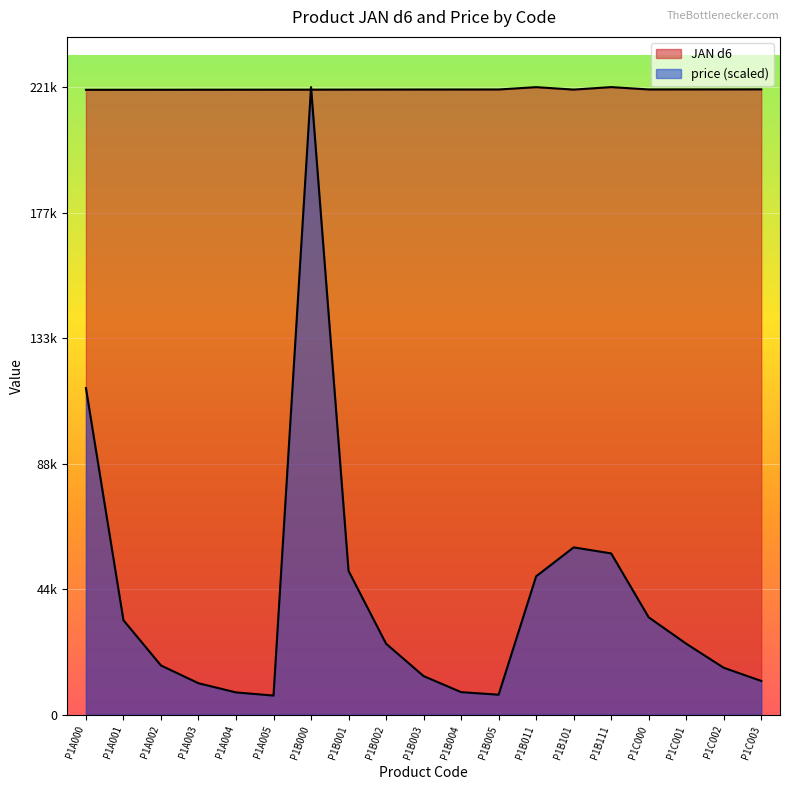

What is the value of the price point at the 4th from the left?

11137.5